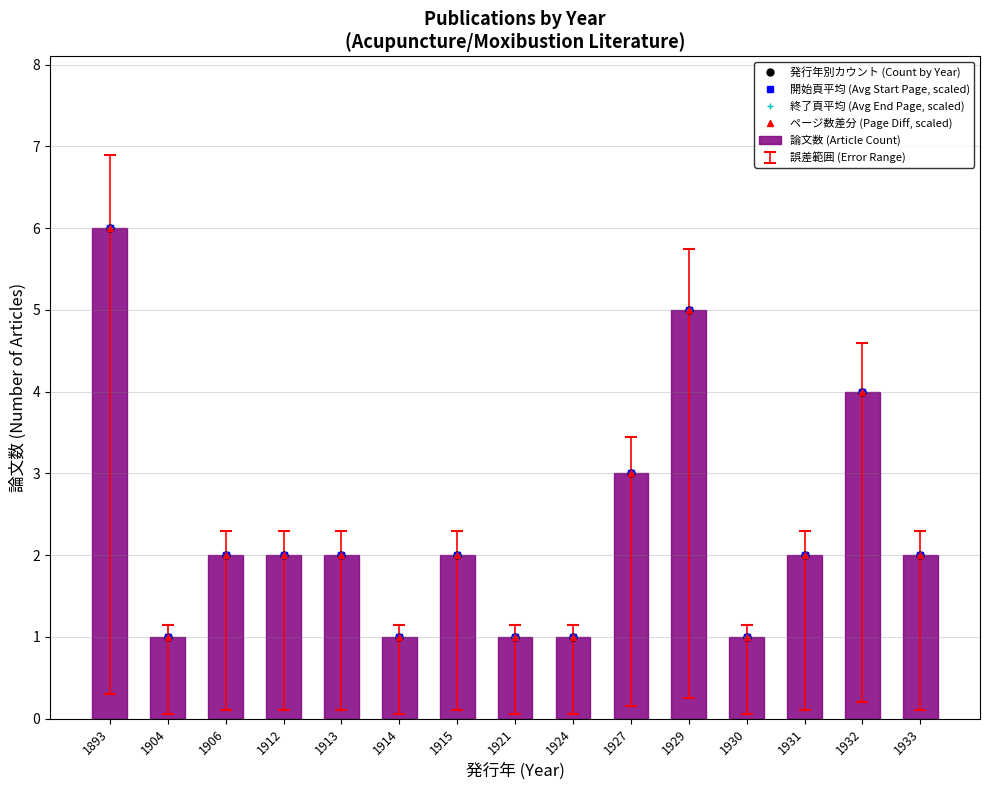

What are all the series names shown in the legend?

発行年別カウント (Count by Year), 開始頁平均 (Avg Start Page, scaled), 終了頁平均 (Avg End Page, scaled), ページ数差分 (Page Diff, scaled), 論文数 (Article Count)